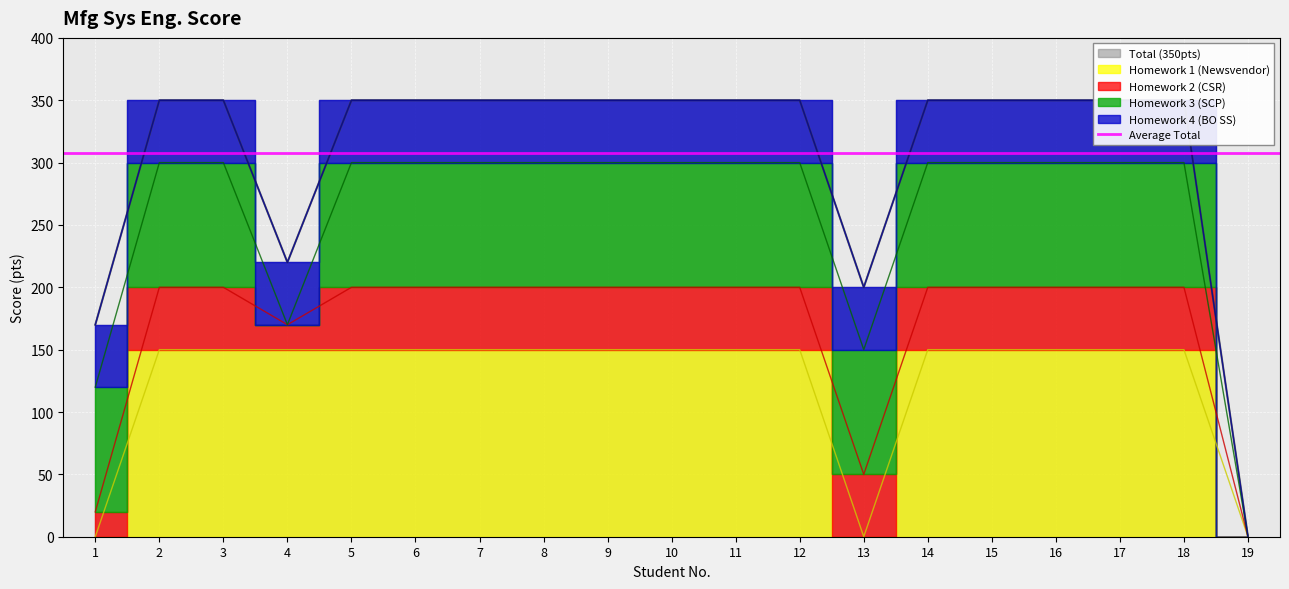

True or false: Homework 2 (CSR) and Total (350pts) intersect in this chart.

False